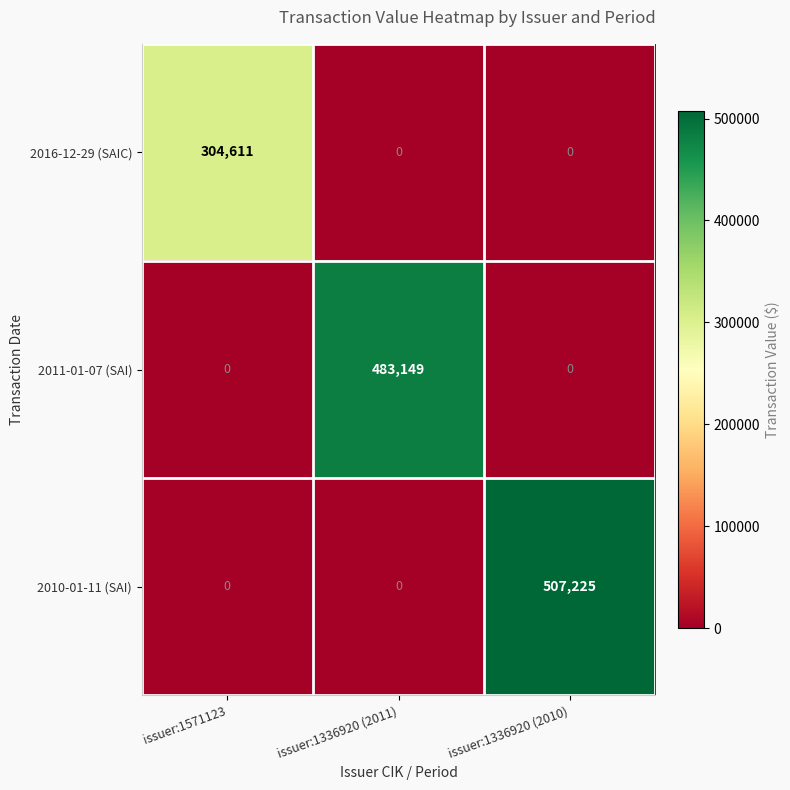

At how many categories does at least one series exceed 497535?

1